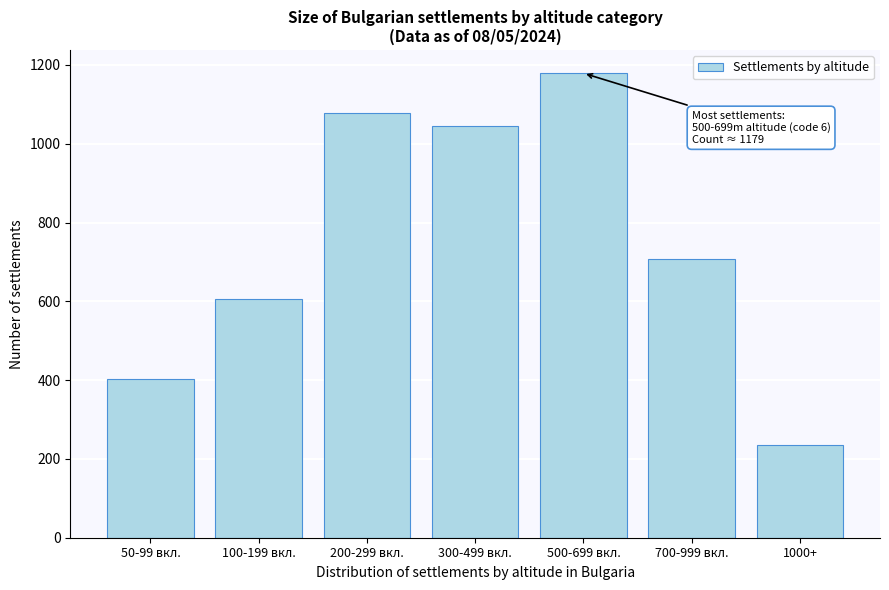

Reading right to left, what are all the values shown in this chart?

235	707	1179	1045	1078	606	404